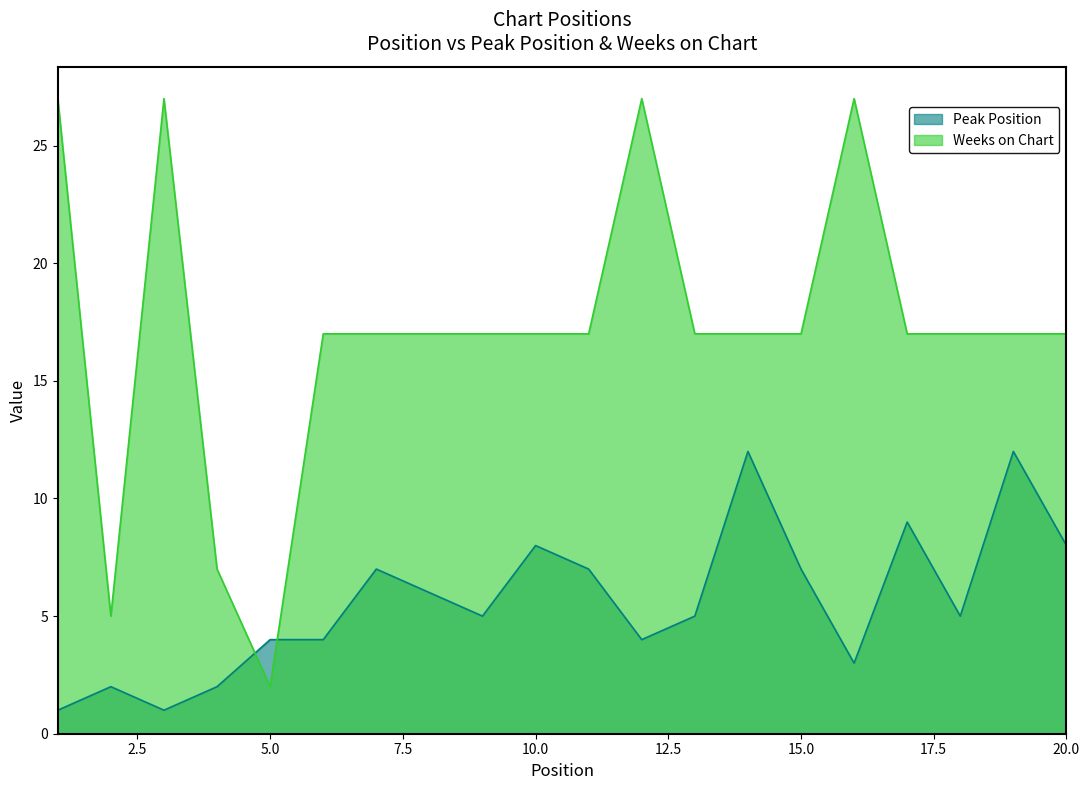

Reading left to right, transcribe all the data shown in this chart.

Peak Position: 1=1	2=2	3=1	4=2	5=4	6=4	7=7	8=6	9=5	10=8	11=7	12=4	13=5	14=12	15=7	16=3	17=9	18=5	19=12	20=8
Weeks on Chart: 1=27	2=5	3=27	4=7	5=2	6=17	7=17	8=17	9=17	10=17	11=17	12=27	13=17	14=17	15=17	16=27	17=17	18=17	19=17	20=17